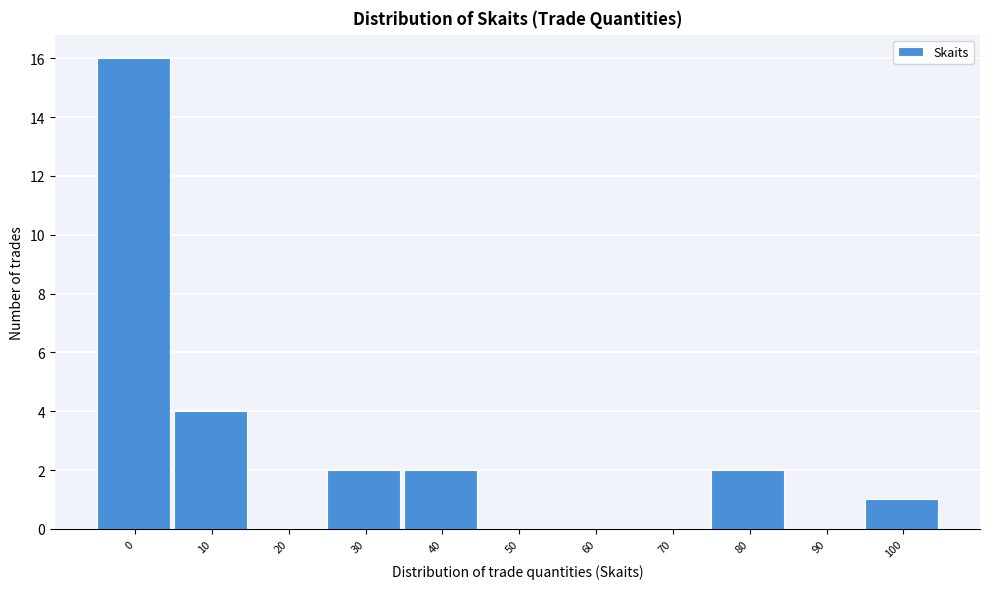

Reading left to right, extract all data points from this chart.

0=16	10=4	20=0	30=2	40=2	50=0	60=0	70=0	80=2	90=0	100=1